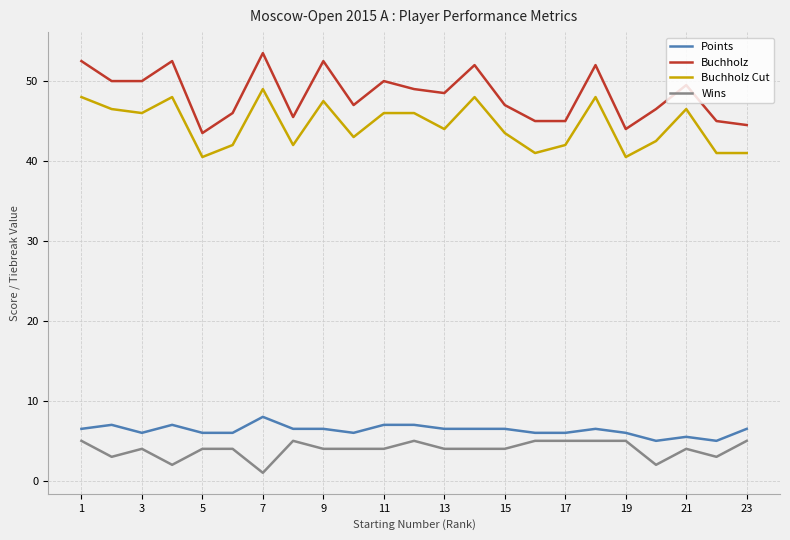

Reading right to left, extract all data points from this chart.

Points: 6.5	5.0	5.5	5.0	6.0	6.5	6.0	6.0	6.5	6.5	6.5	7.0	7.0	6.0	6.5	6.5	8.0	6.0	6.0	7.0	6.0	7.0	6.5
Buchholz: 44.5	45.0	49.5	46.5	44.0	52.0	45.0	45.0	47.0	52.0	48.5	49.0	50.0	47.0	52.5	45.5	53.5	46.0	43.5	52.5	50.0	50.0	52.5
Buchholz Cut: 41.0	41.0	46.5	42.5	40.5	48.0	42.0	41.0	43.5	48.0	44.0	46.0	46.0	43.0	47.5	42.0	49.0	42.0	40.5	48.0	46.0	46.5	48.0
Wins: 5.0	3.0	4.0	2.0	5.0	5.0	5.0	5.0	4.0	4.0	4.0	5.0	4.0	4.0	4.0	5.0	1.0	4.0	4.0	2.0	4.0	3.0	5.0